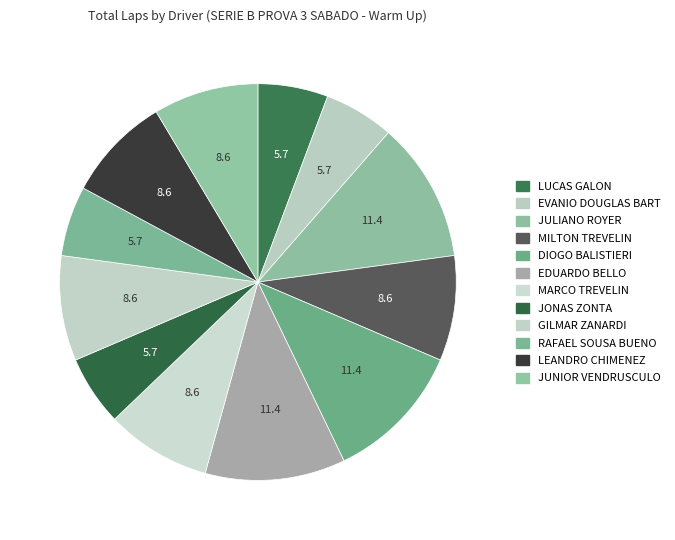

Does any single category account for the majority?

No